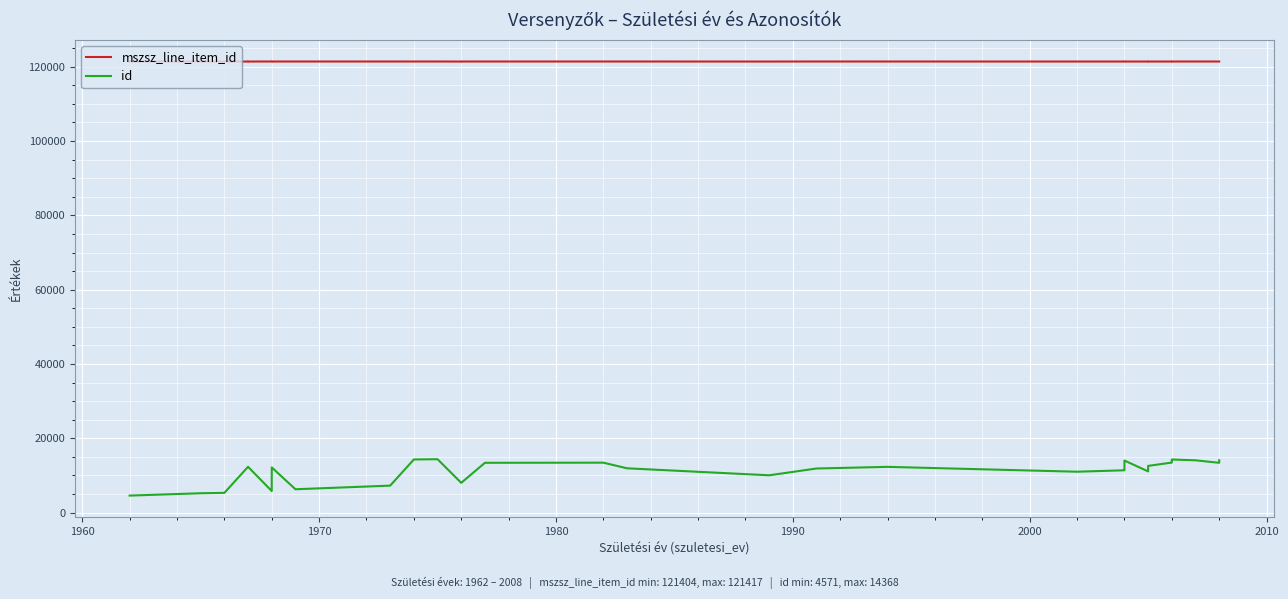

True or false: mszsz_line_item_id and id intersect in this chart.

False